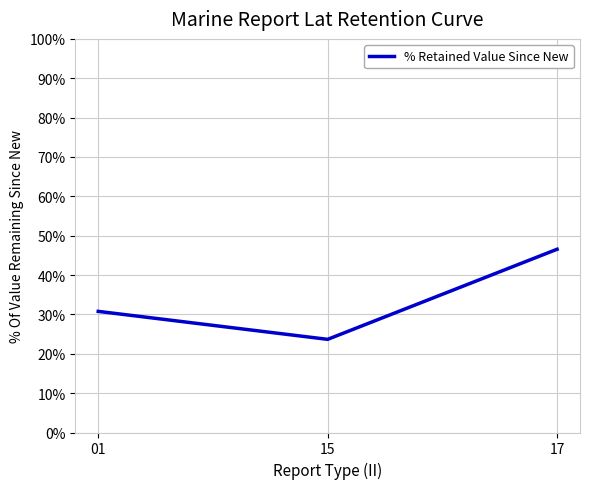

How many values exceed 30?

2